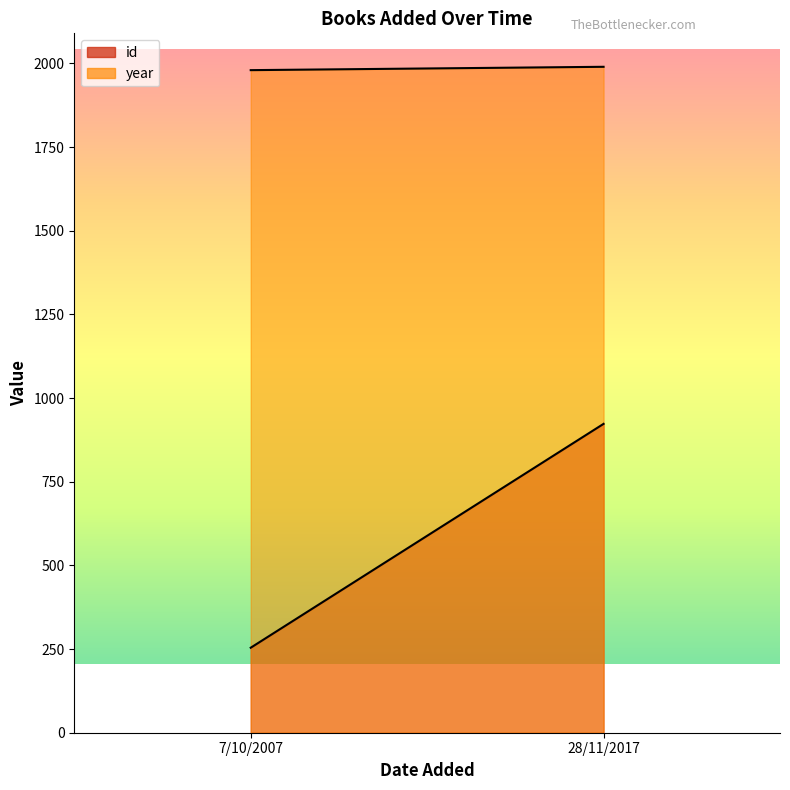

What is the average value of the id series?

588